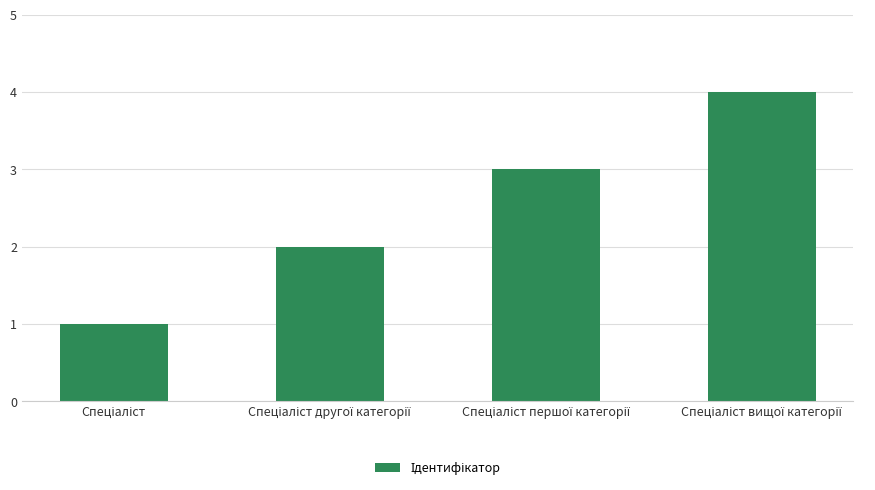

What is the sum of all values?

10